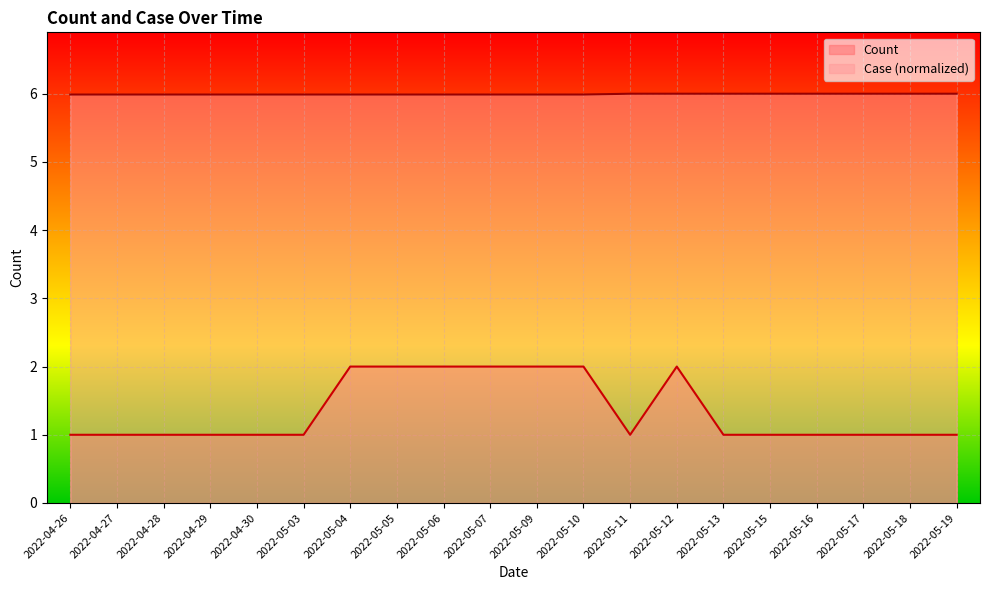

Rank the series by their maximum value, from lowest to highest.

Count, Case (normalized)